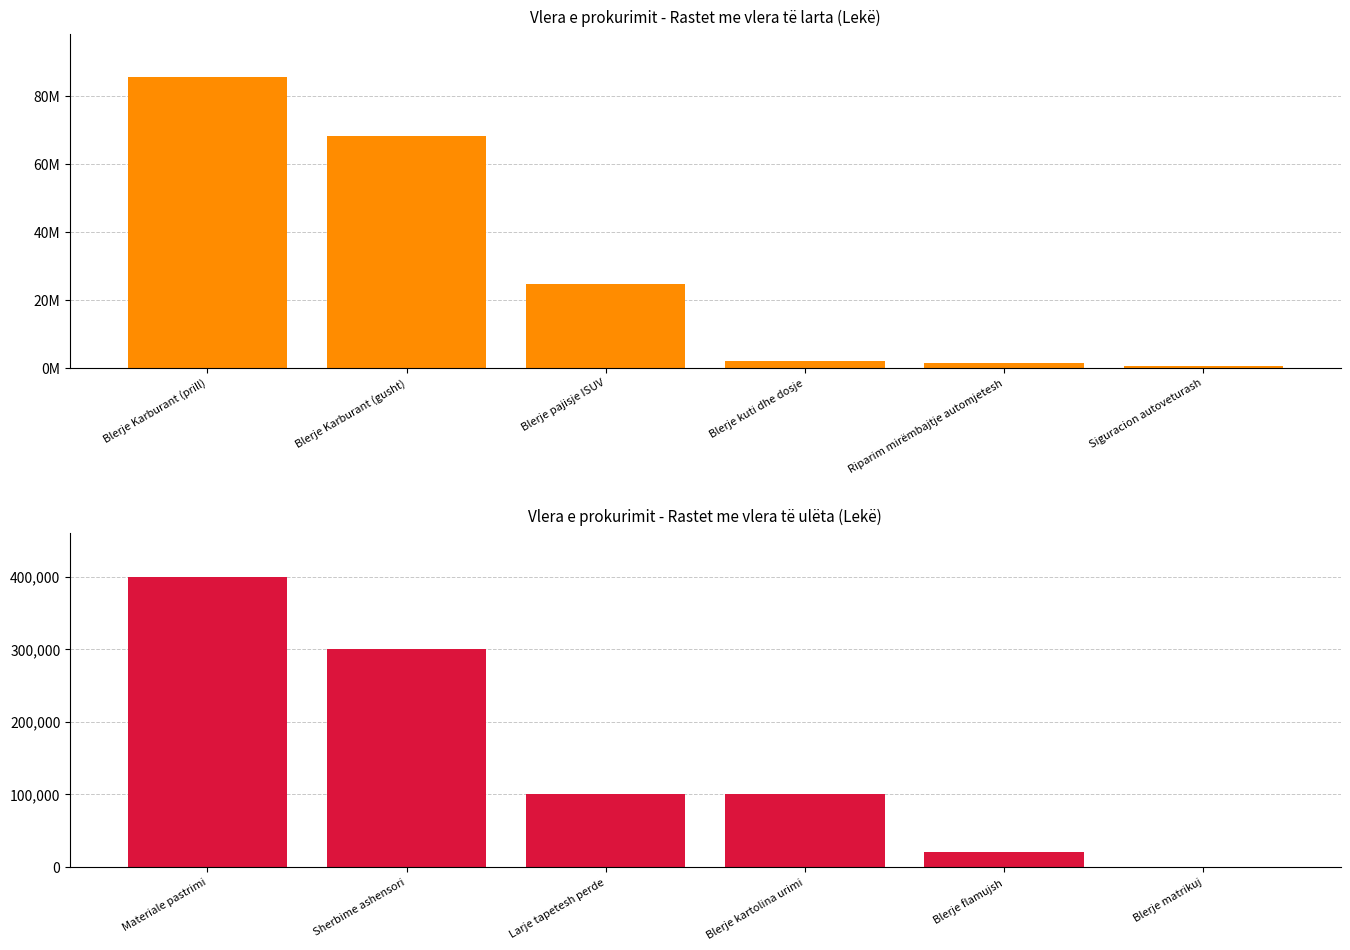

What value does the Buxheti i shtetit (top) series have at Blerje pajisje ISUV?

24733333.3